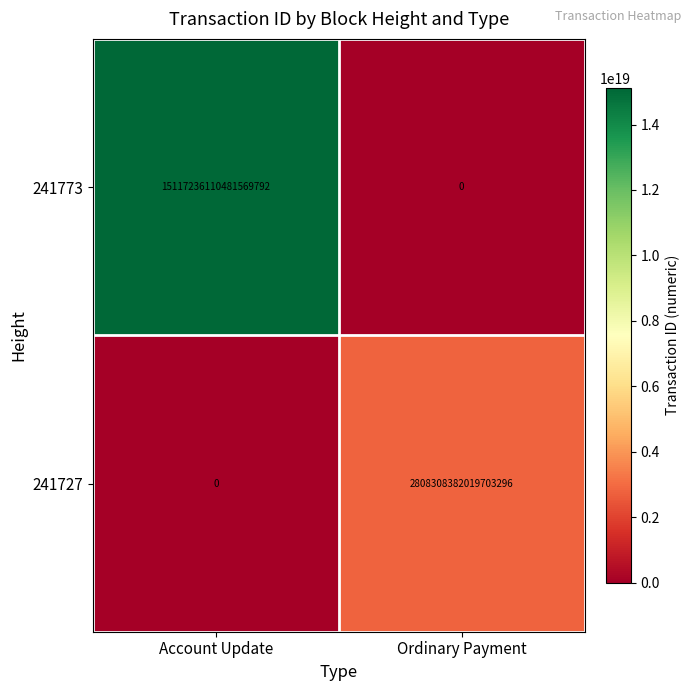

The value of 241773 at Ordinary Payment is 0. True or false?

True